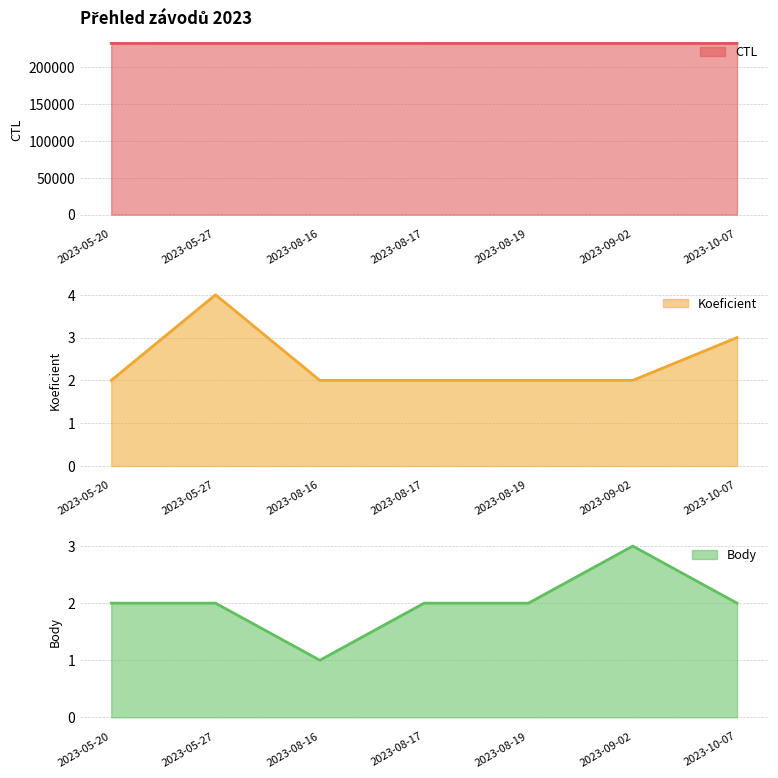

After their last crossing, which series has the higher values: Body or Koeficient?

Koeficient